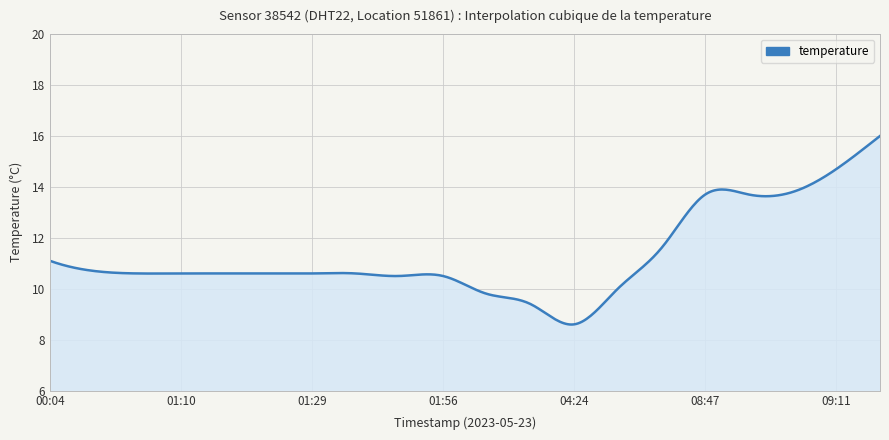

What is the greatest value displayed?

16.0